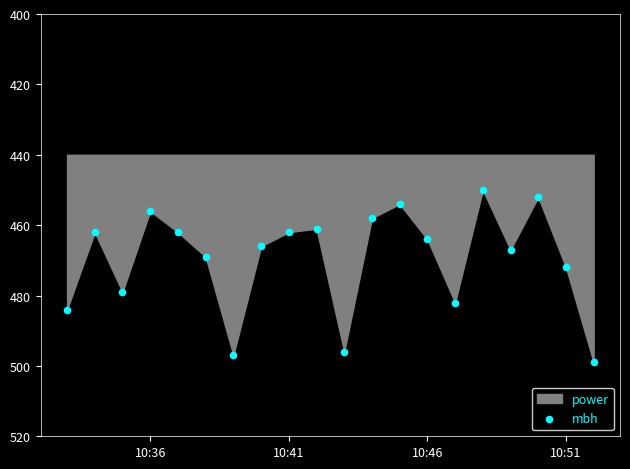

What is the range of Y values (max minus min)?

49